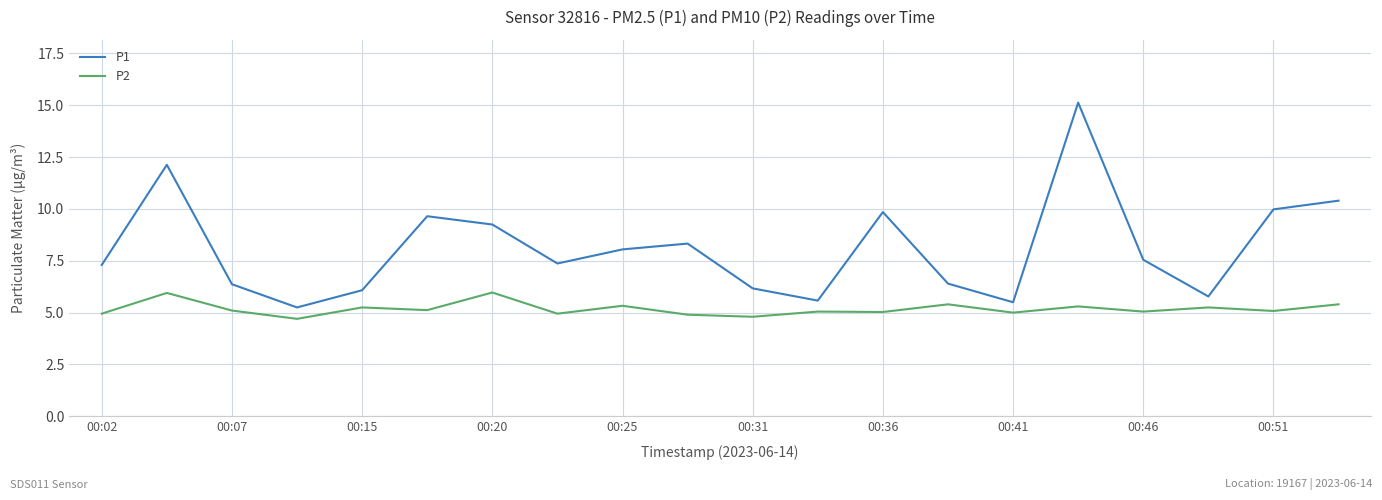

What is the difference between the maximum and minimum values in the P2 series?

1.3